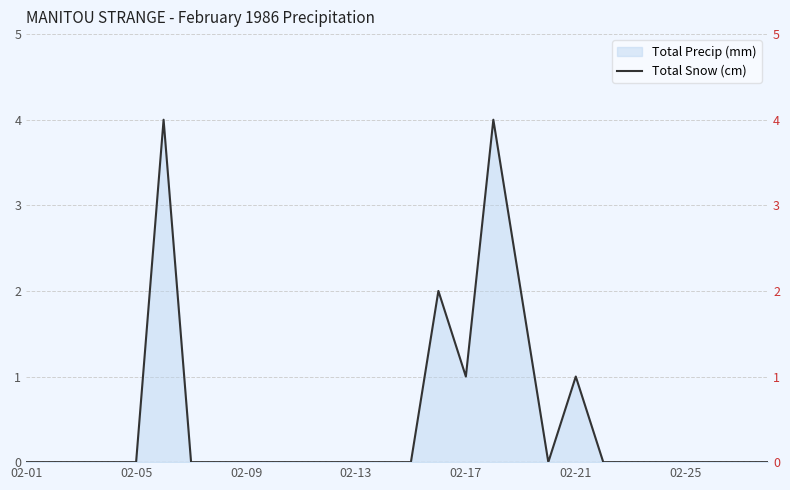

The chart shows a value of 2 at 02-05. True or false?

False